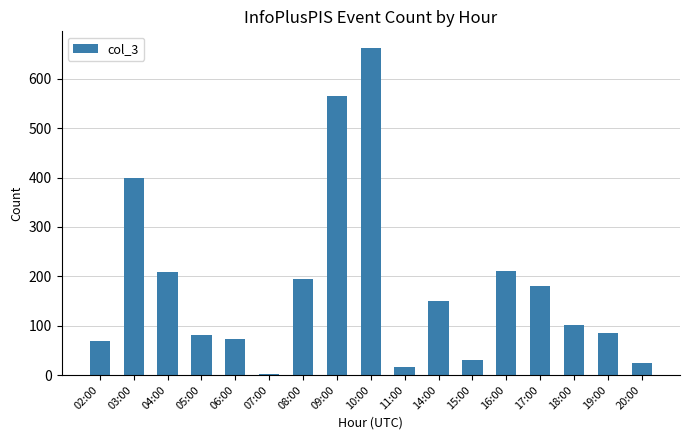

Which category has the highest value across all series?

10:00